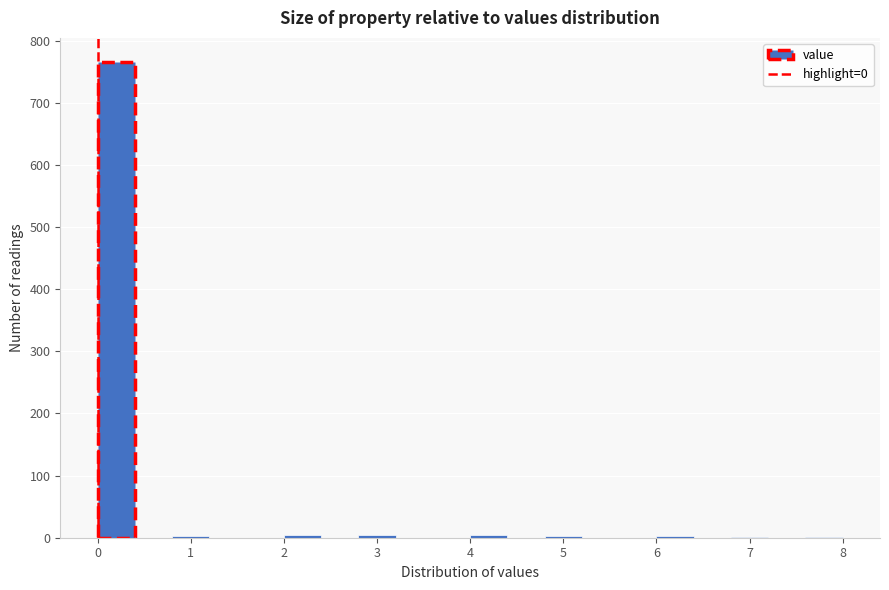

Reading left to right, transcribe this chart: for each bar, give the range it covers on the x-axis and its height. The values are not printed on the chart, so give them approximately, as read against the axis.

0.0 to 0.4: 770
0.4 to 0.8: 0
0.8 to 1.2: under 10
1.2 to 1.6: 0
1.6 to 2.0: 0
2.0 to 2.4: under 10
2.4 to 2.8: 0
2.8 to 3.2: under 10
3.2 to 3.6: 0
3.6 to 4.0: 0
4.0 to 4.4: under 10
4.4 to 4.8: 0
4.8 to 5.2: under 10
5.2 to 5.6: 0
5.6 to 6.0: 0
6.0 to 6.4: under 10
6.4 to 6.8: 0
6.8 to 7.2: under 10
7.2 to 7.6: 0
7.6 to 8.0: under 10